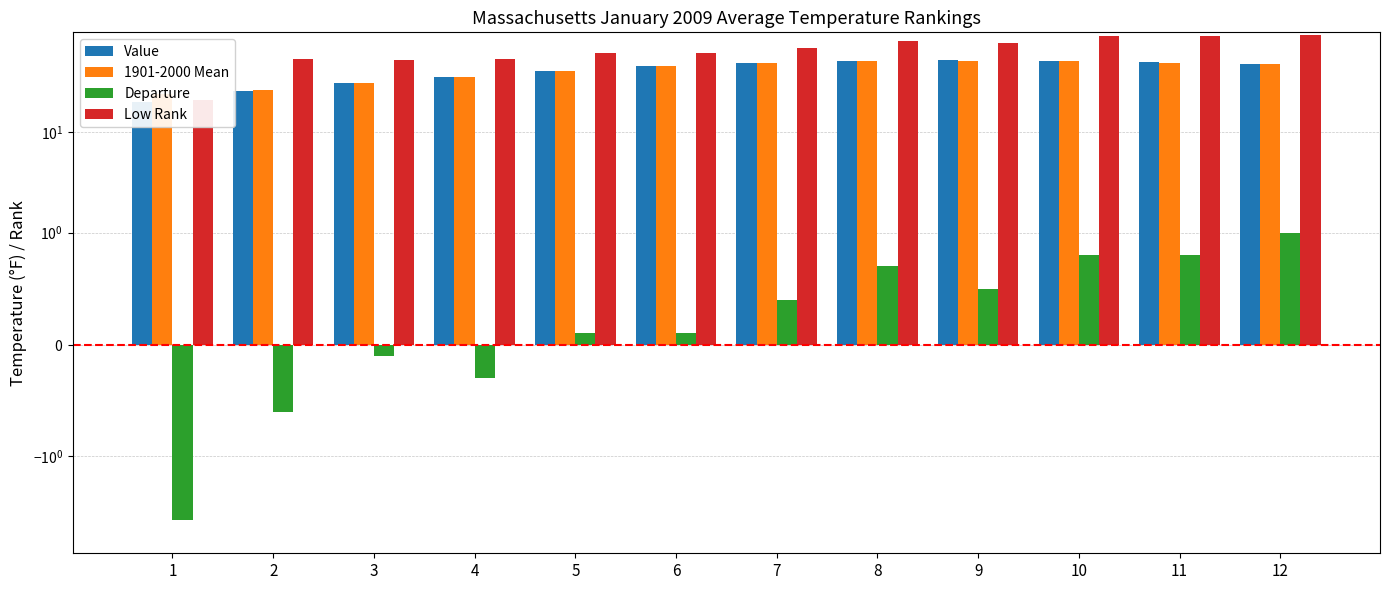

What is the difference between the highest and lowest values at 6?

60.9